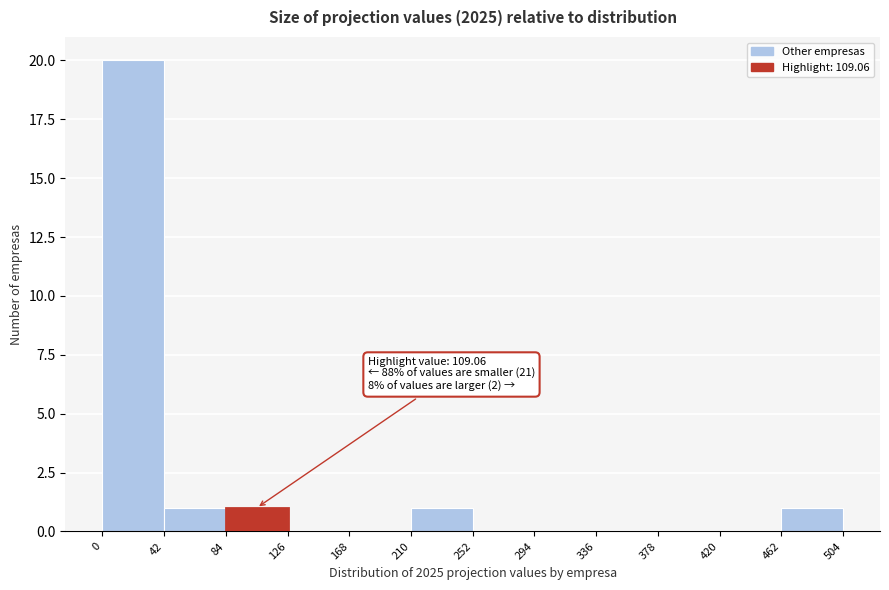

Over which range of the x-axis is the bar tallest?

0 to 42